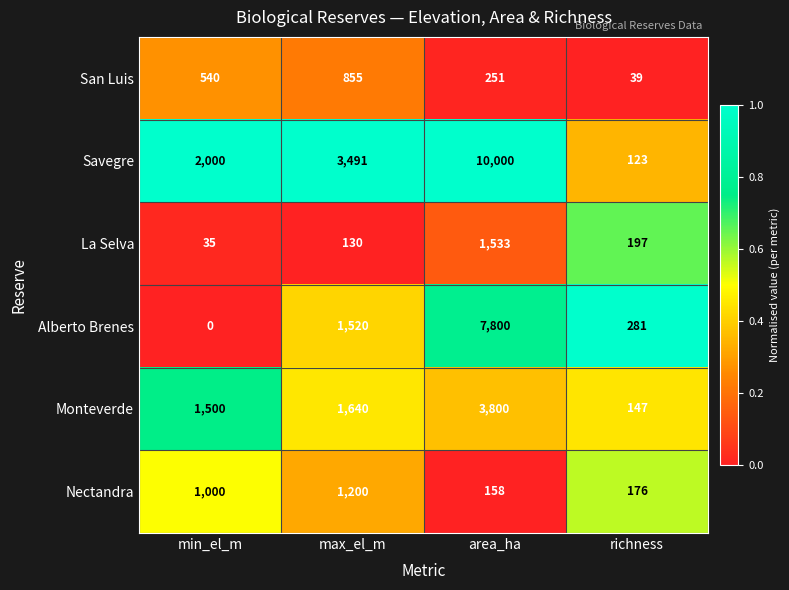

Count the number of categories in the chart.

4